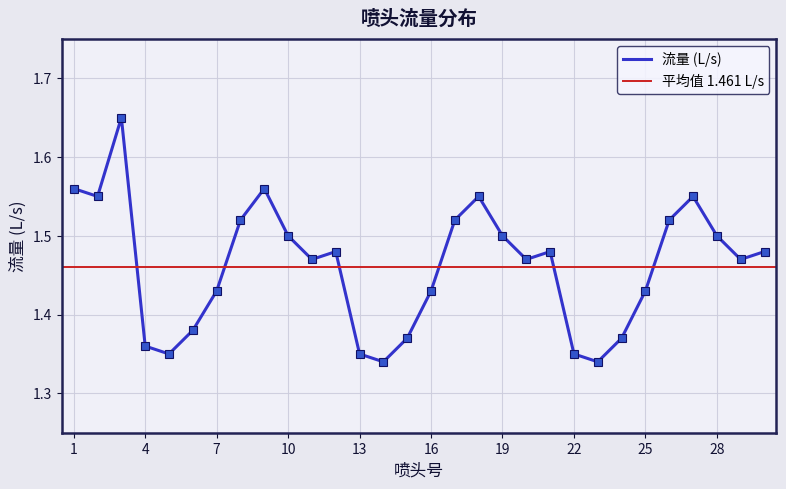

Reading left to right, extract all data points from this chart.

1.6	1.6	1.6	1.4	1.4	1.4	1.4	1.5	1.6	1.5	1.5	1.5	1.4	1.3	1.4	1.4	1.5	1.6	1.5	1.5	1.5	1.4	1.3	1.4	1.4	1.5	1.6	1.5	1.5	1.5